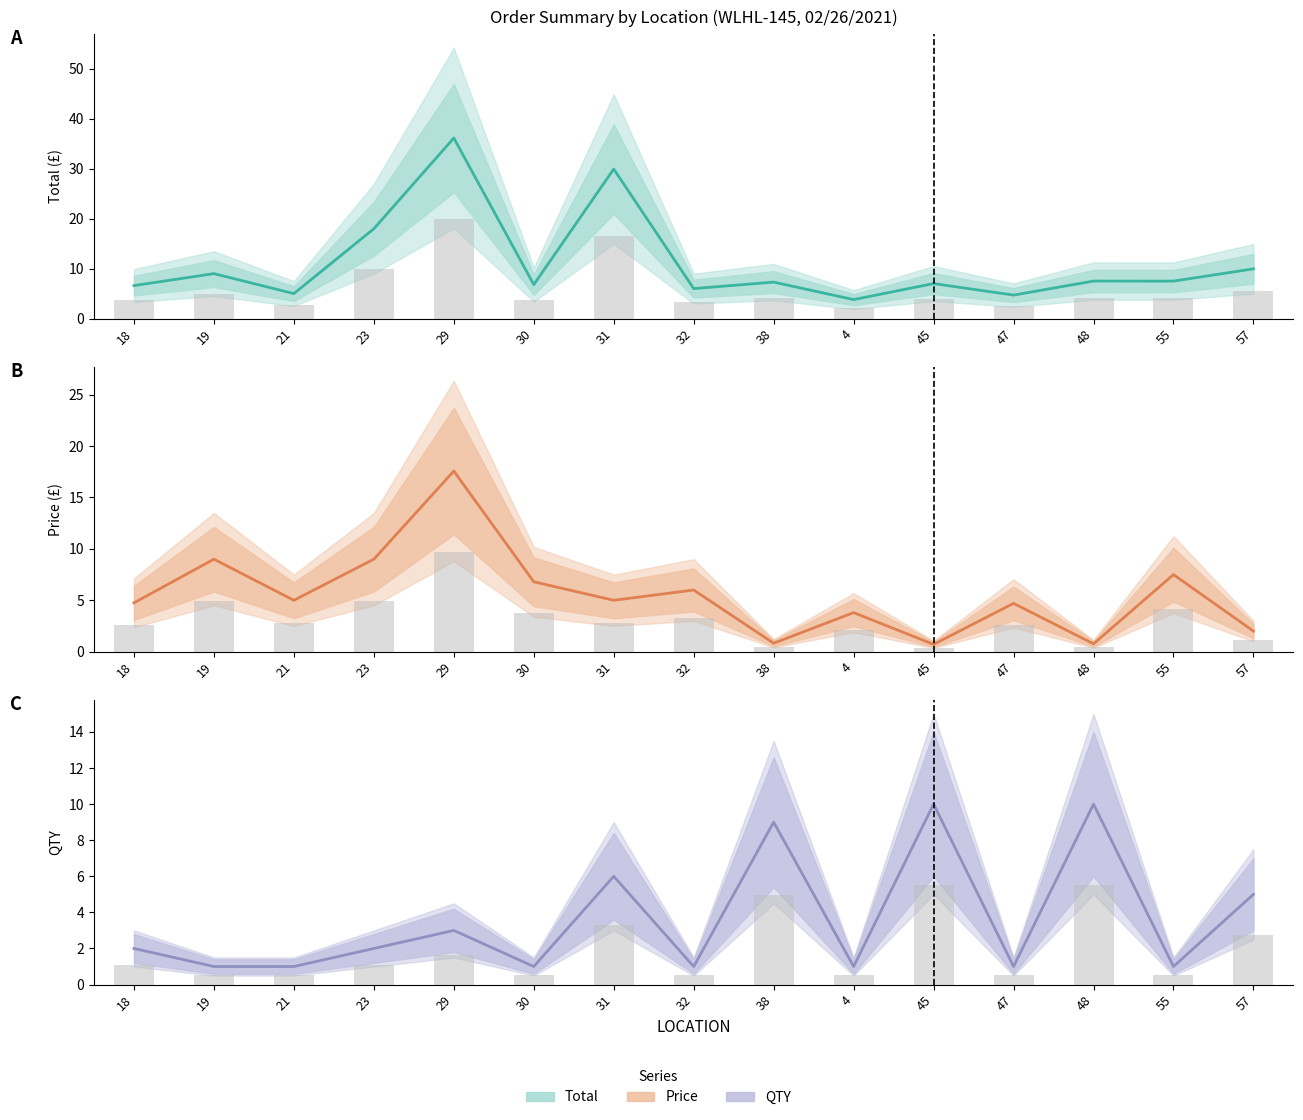

What is the difference between the second highest and minimum values in the Price series?

8.3